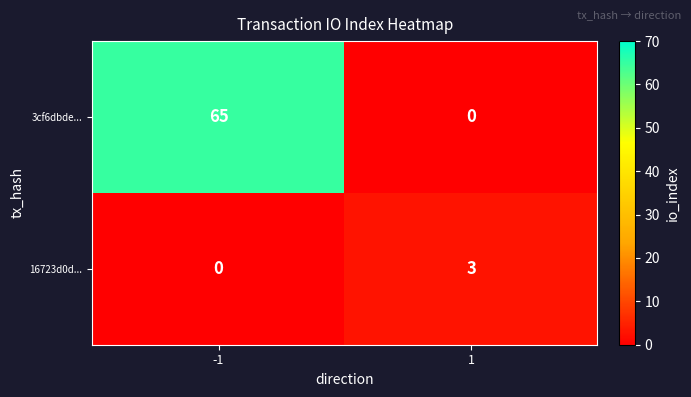

Which series has the largest total across all categories?

3cf6dbde...